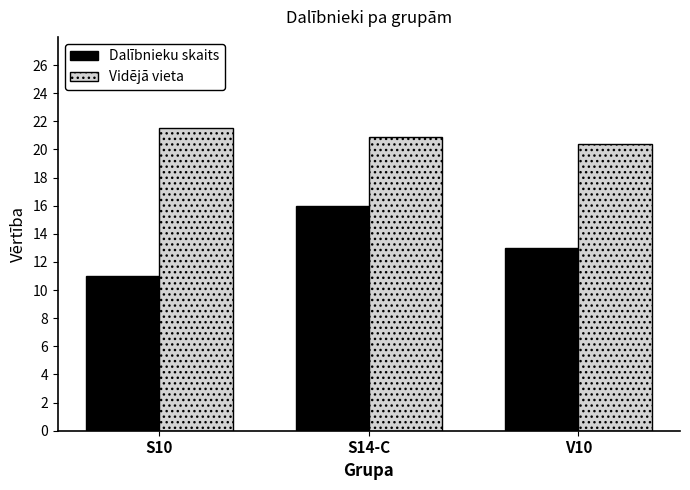

How many Dalībnieku skaits values are between 11 and 16?

3